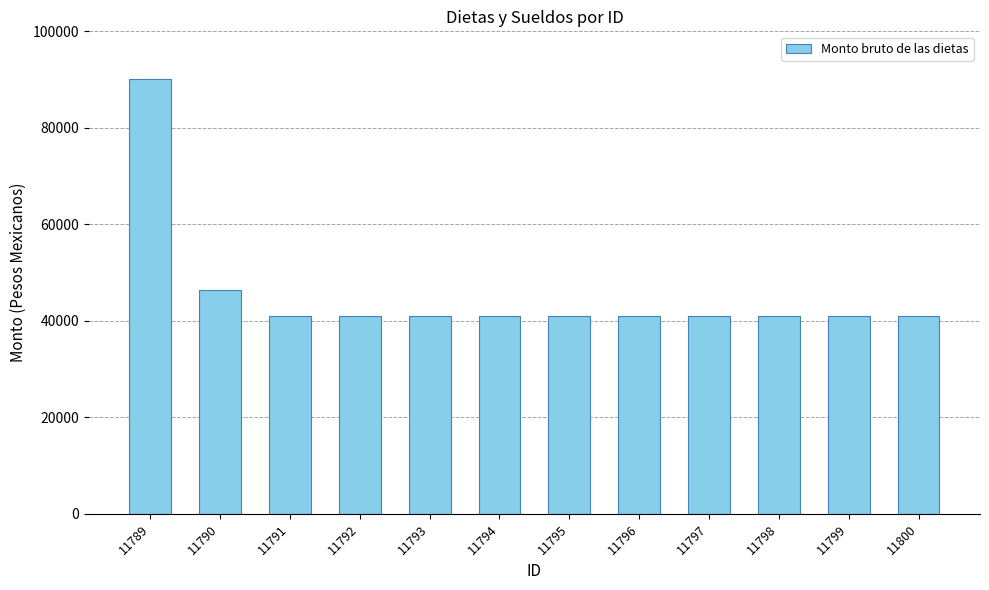

What is the average value?

45583.2